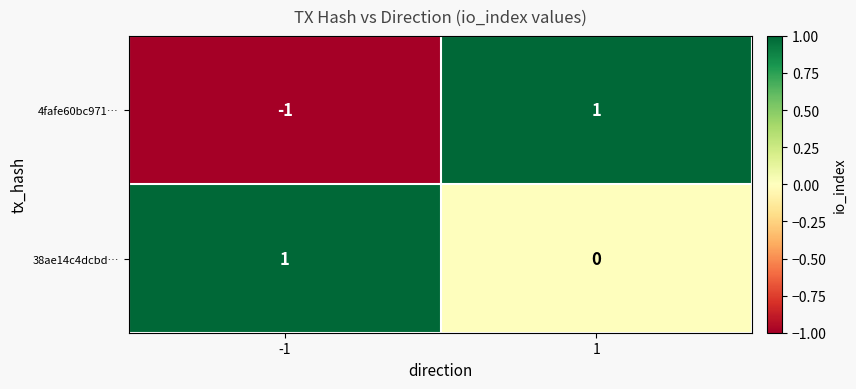

Which series has the largest total across all categories?

38ae14c4dcbd…